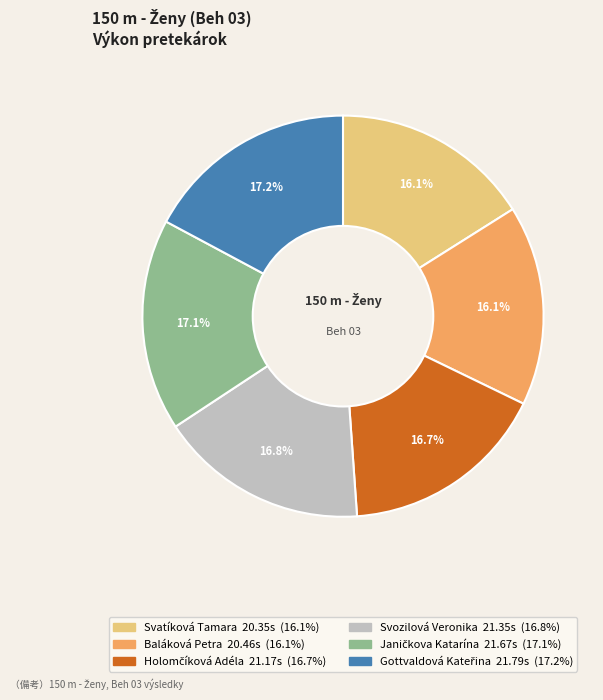

The Svozilová Veronika slice represents 2% of the pie. True or false?

False